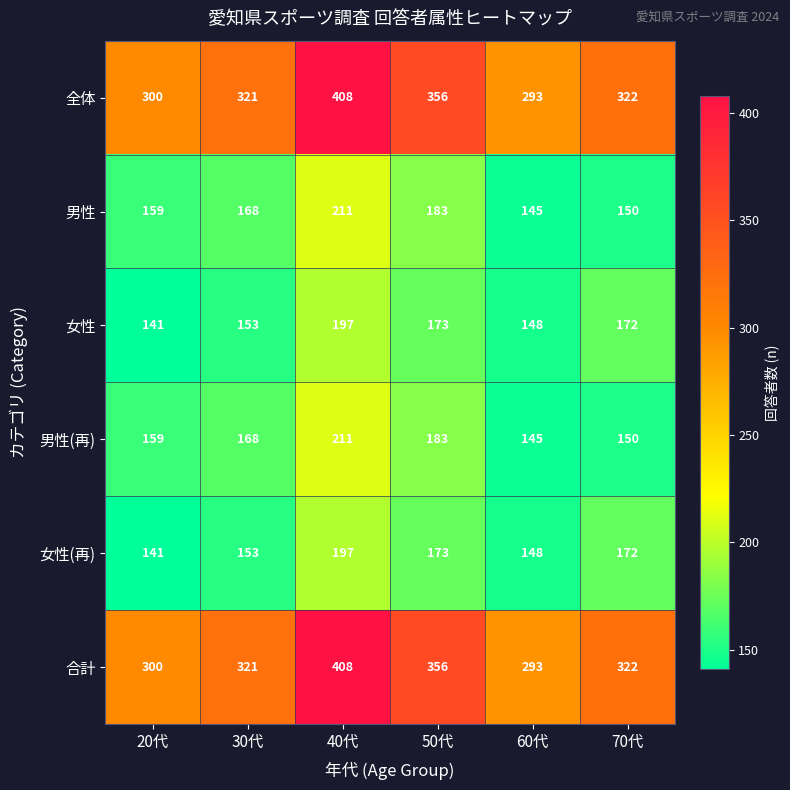

Rank the categories by 男性(再) value from highest to lowest.

40代, 50代, 30代, 20代, 70代, 60代